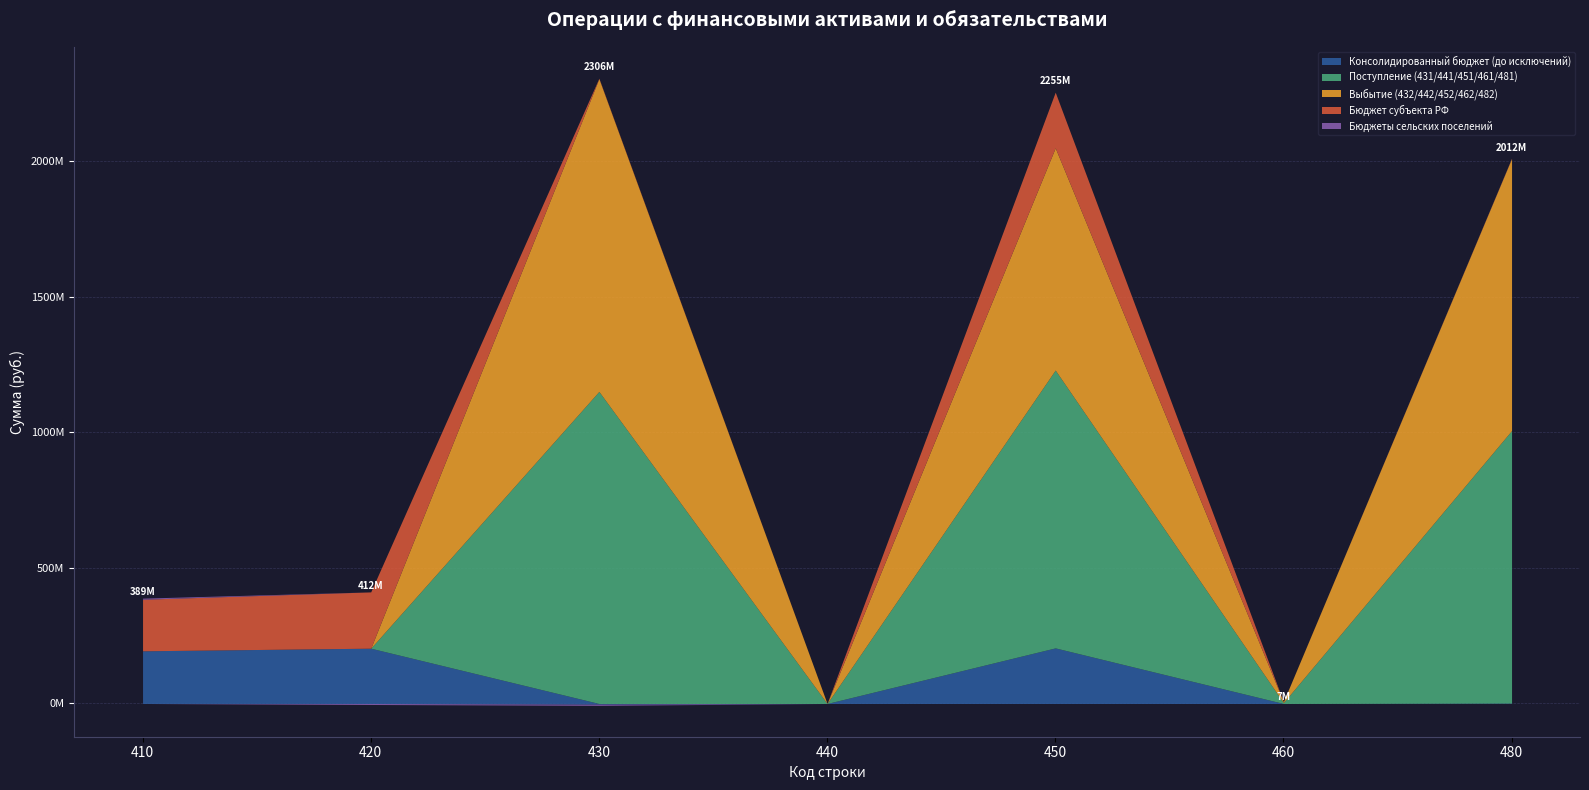

Where is the first local minimum for Поступление (431/441/451/461/481)?

440